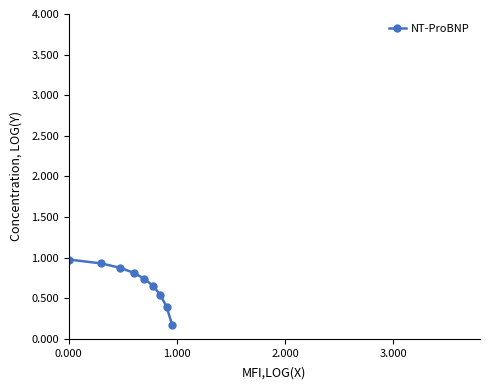

True or false: there are more than 2 points higher than both neighbors.

False